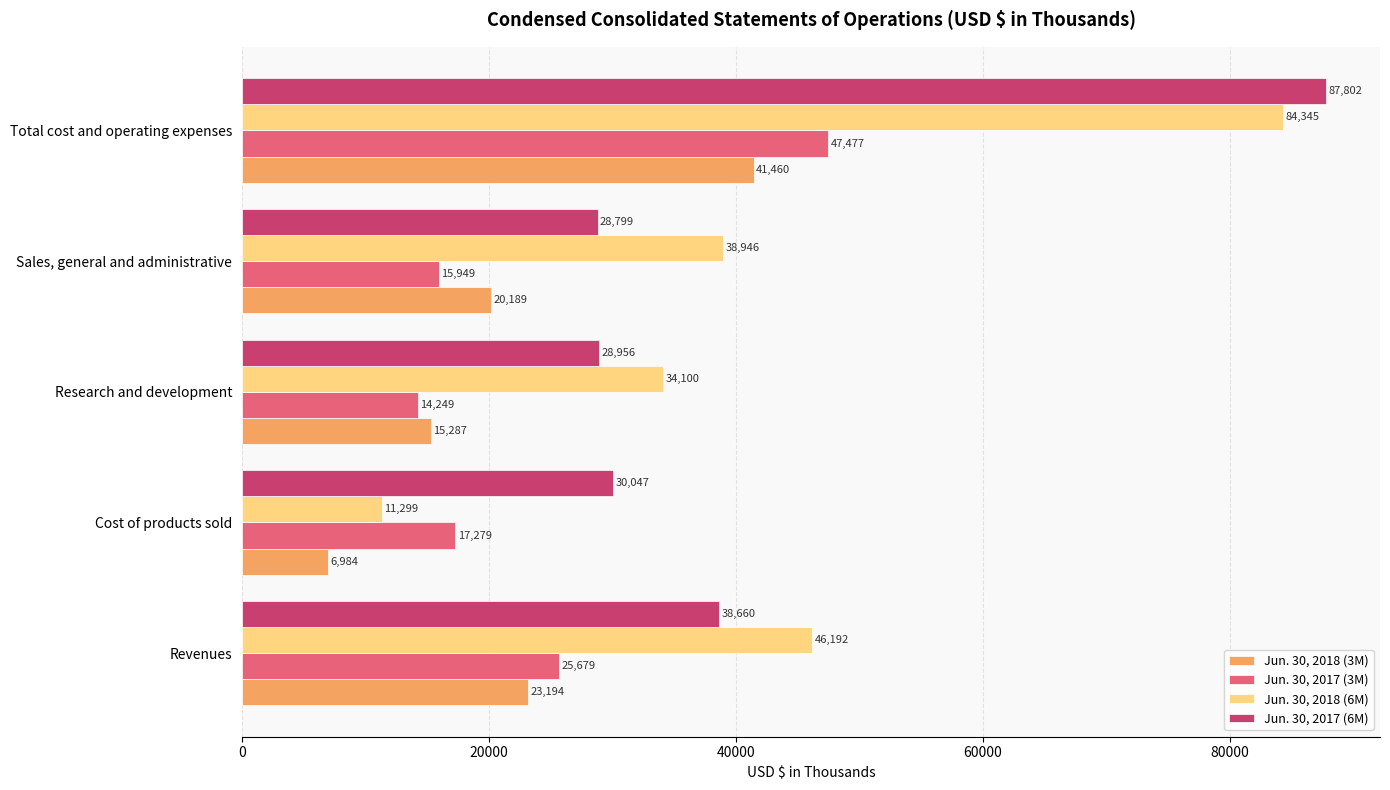

What are all the series names shown in the legend?

Jun. 30, 2018 (3M), Jun. 30, 2017 (3M), Jun. 30, 2018 (6M), Jun. 30, 2017 (6M)